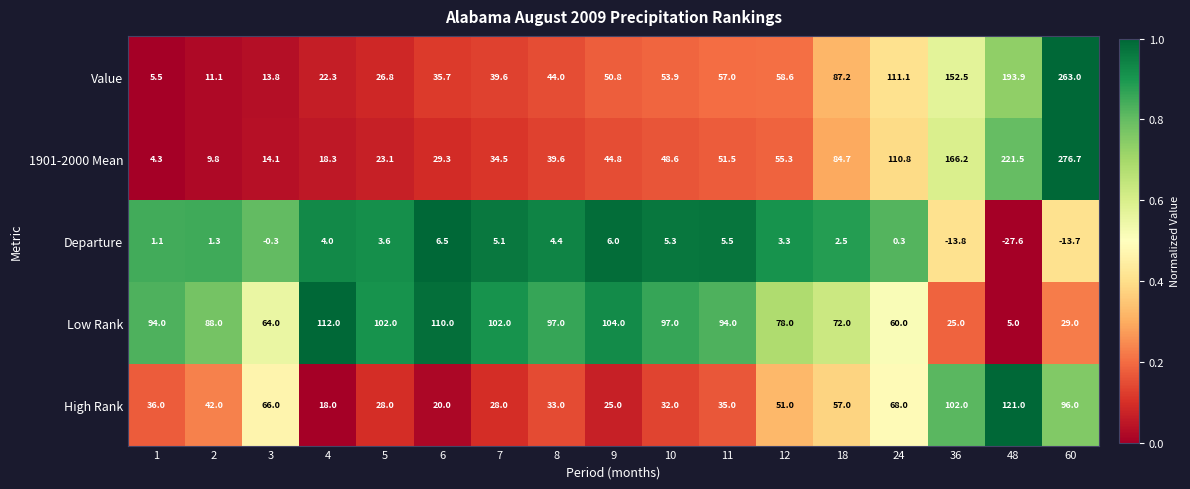

How many categories are shown in the chart?

17